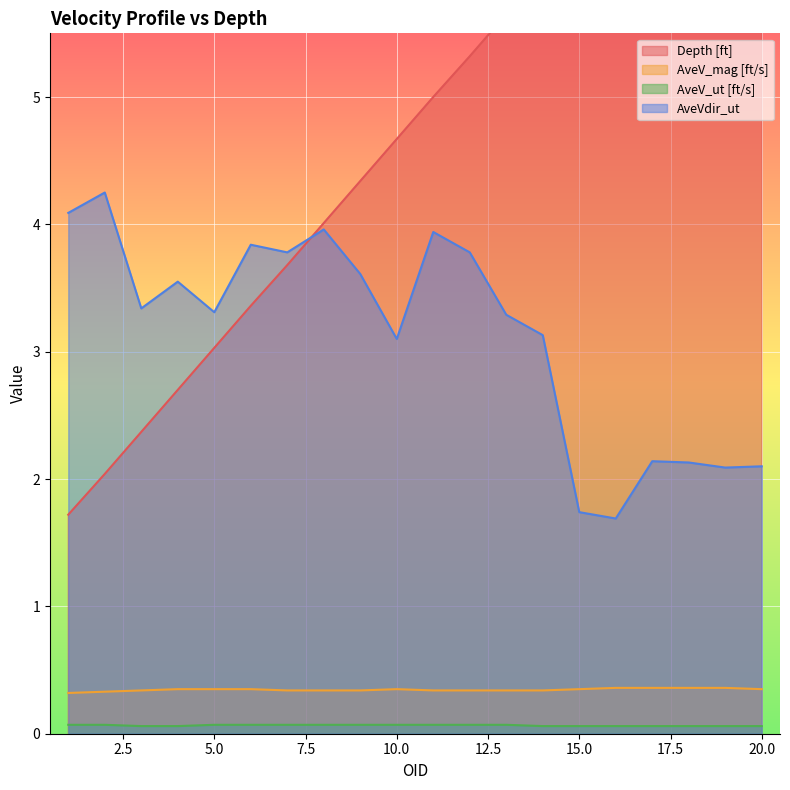

Is the value of AveVdir_ut at 18 greater than the value of AveV_ut [ft/s] at 3?

Yes